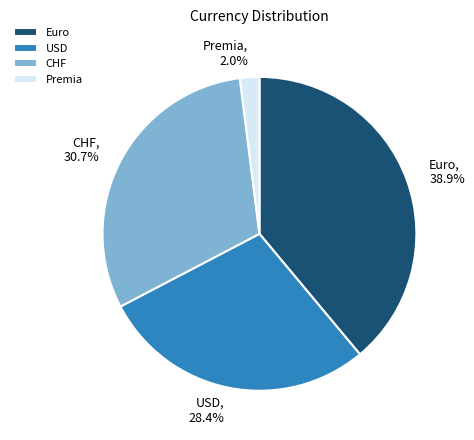

Do Euro and CHF together represent more than half of the pie?

Yes